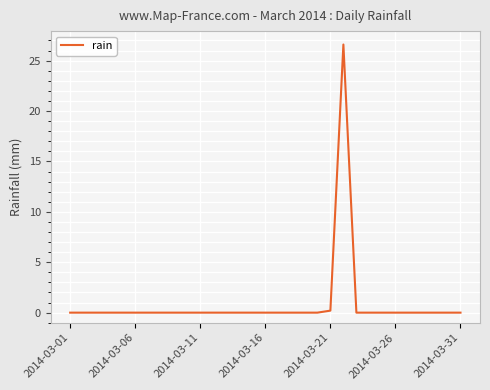

What is the greatest value displayed?

26.6